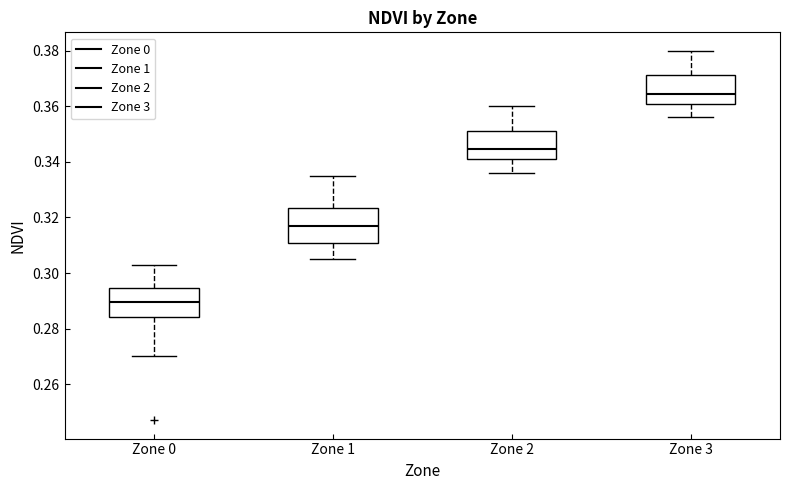

Comparing the boxes themselves (not the whiskers), which one is the tallest?

Zone 1